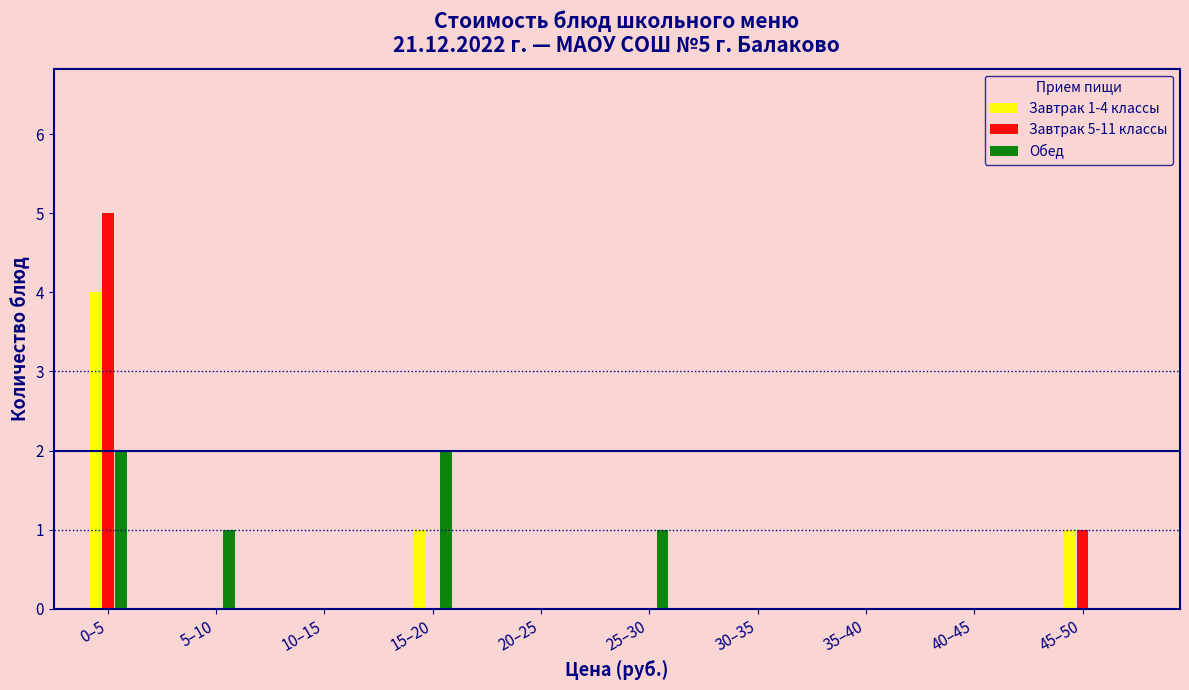

Reading right to left, list all the values displayed in this chart.

Завтрак 1-4 классы: 45–50=1	40–45=0	35–40=0	30–35=0	25–30=0	20–25=0	15–20=1	10–15=0	5–10=0	0–5=4
Завтрак 5-11 классы: 45–50=1	40–45=0	35–40=0	30–35=0	25–30=0	20–25=0	15–20=0	10–15=0	5–10=0	0–5=5
Обед: 45–50=0	40–45=0	35–40=0	30–35=0	25–30=1	20–25=0	15–20=2	10–15=0	5–10=1	0–5=2